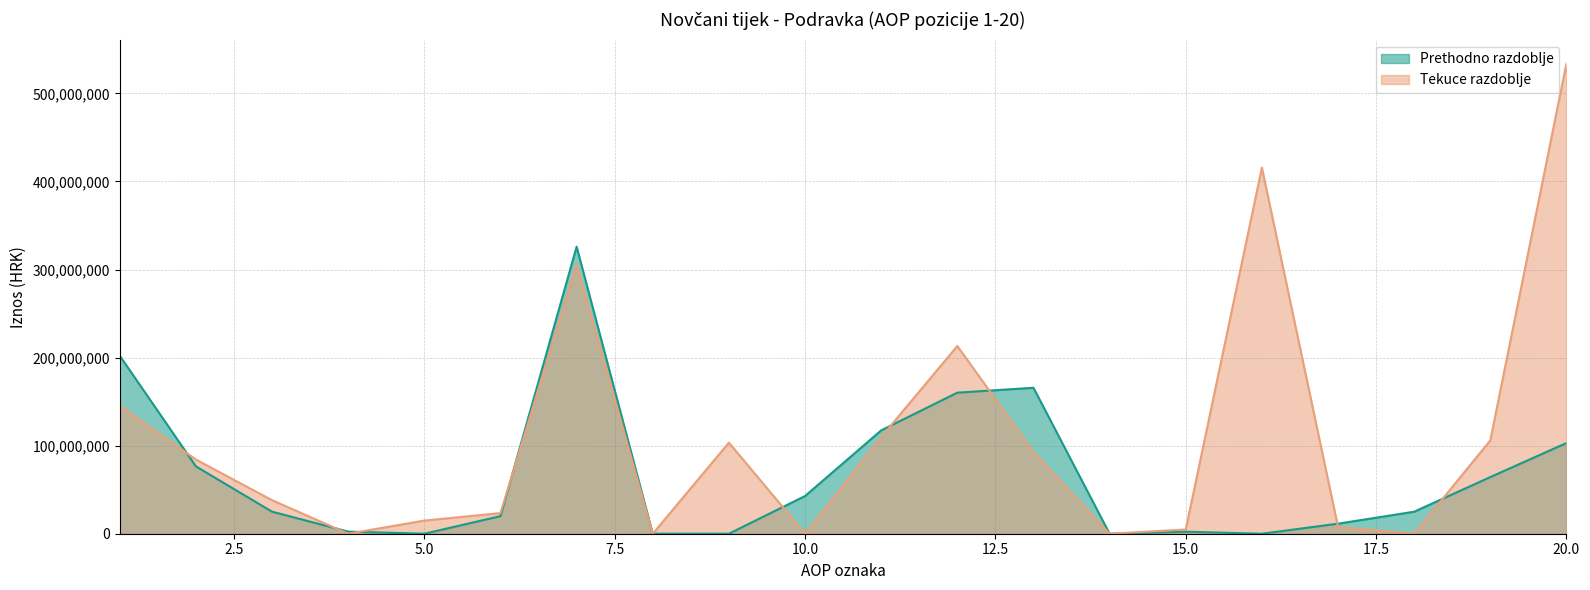

Rank the series by their maximum value, from lowest to highest.

Prethodno razdoblje, Tekuce razdoblje